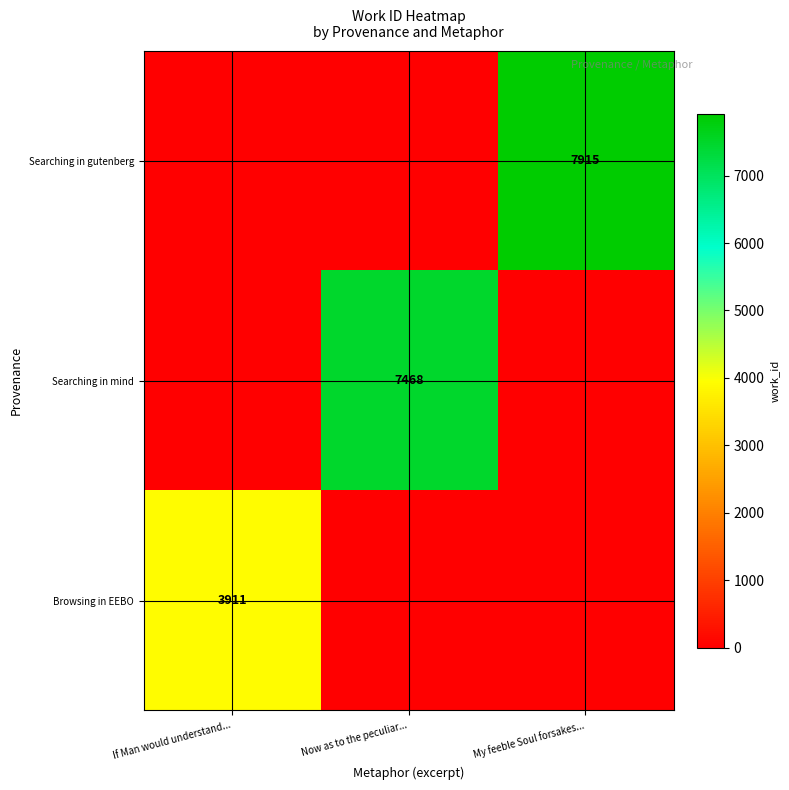

At how many categories does at least one series exceed 7835?

1